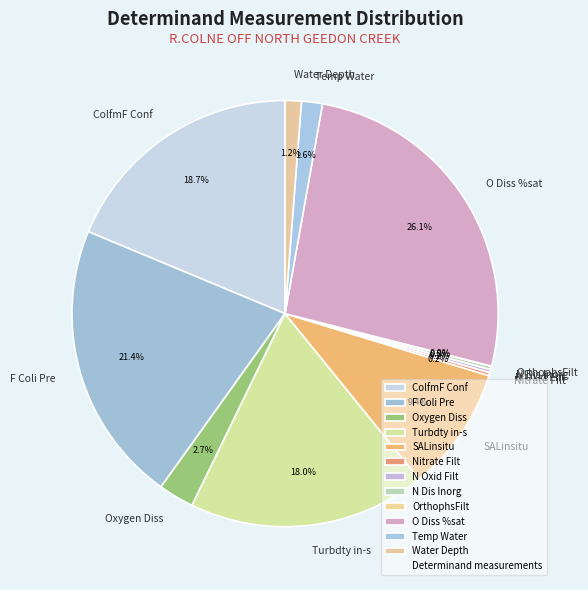

Which category has the biggest portion of the pie?

O Diss %sat